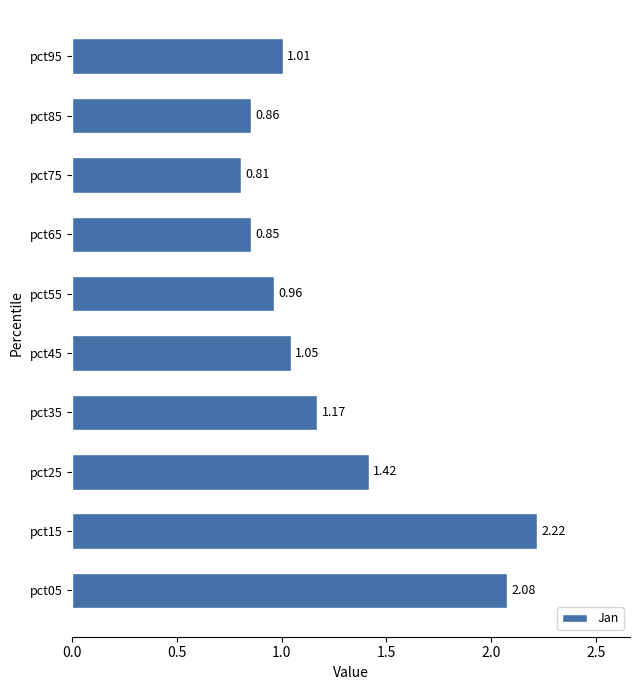

List the labels in order of value, smallest first.

pct75, pct65, pct85, pct55, pct95, pct45, pct35, pct25, pct05, pct15